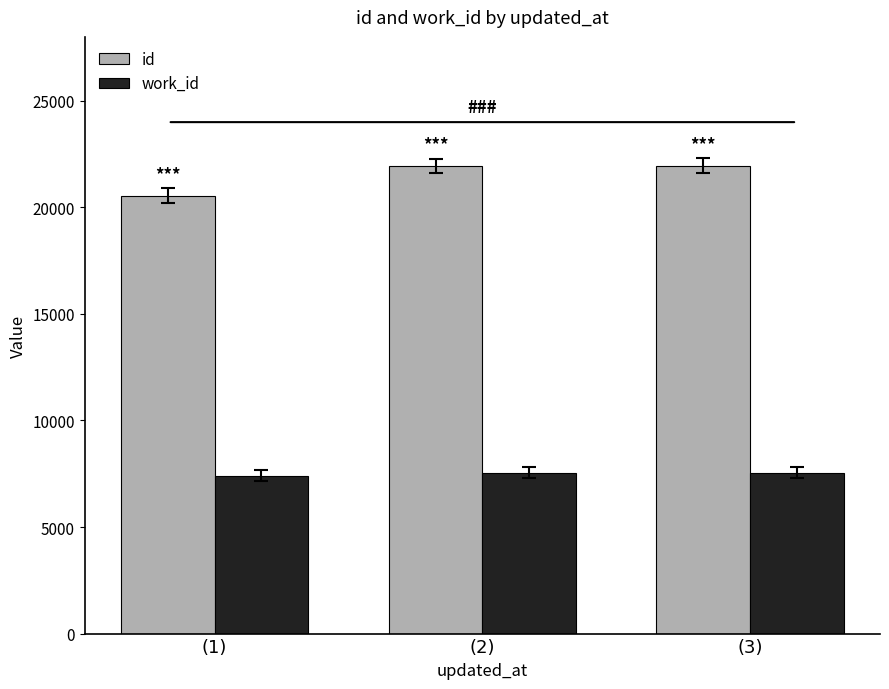

What is the lowest value of the work_id series?

7410